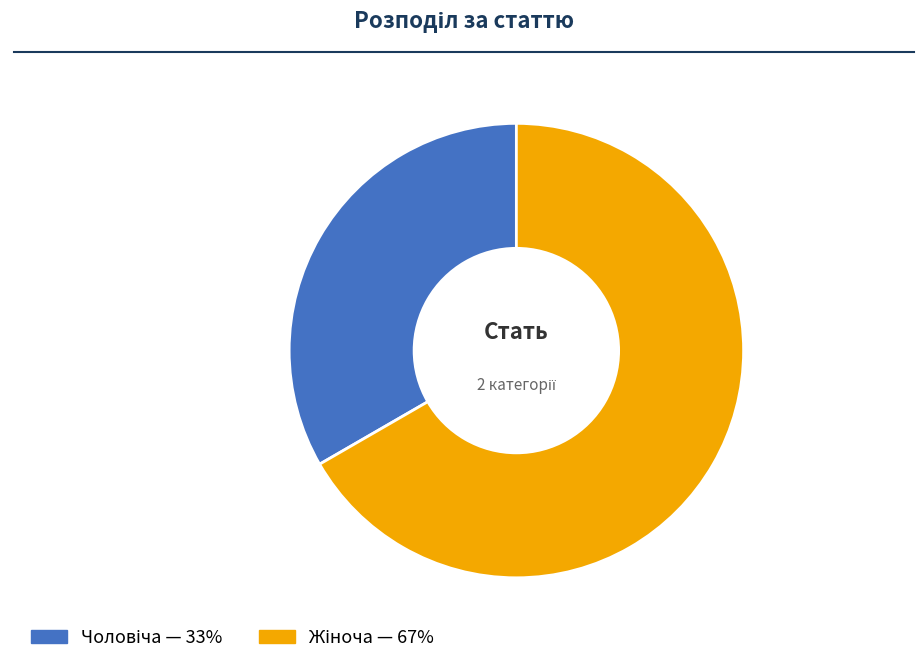

Is there a majority slice in this chart?

Yes